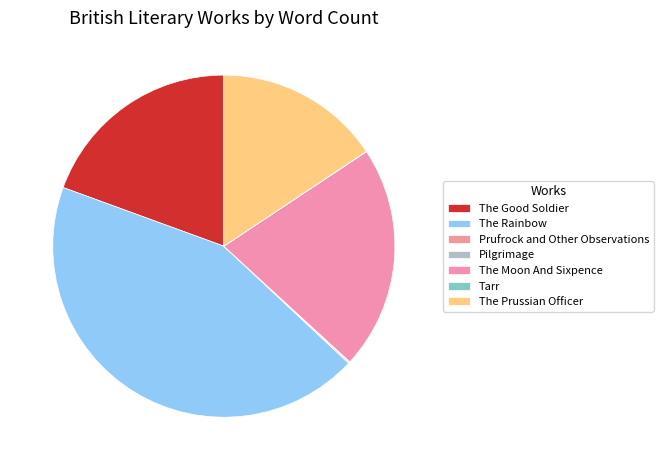

Which category has the smallest portion of the pie?

Tarr